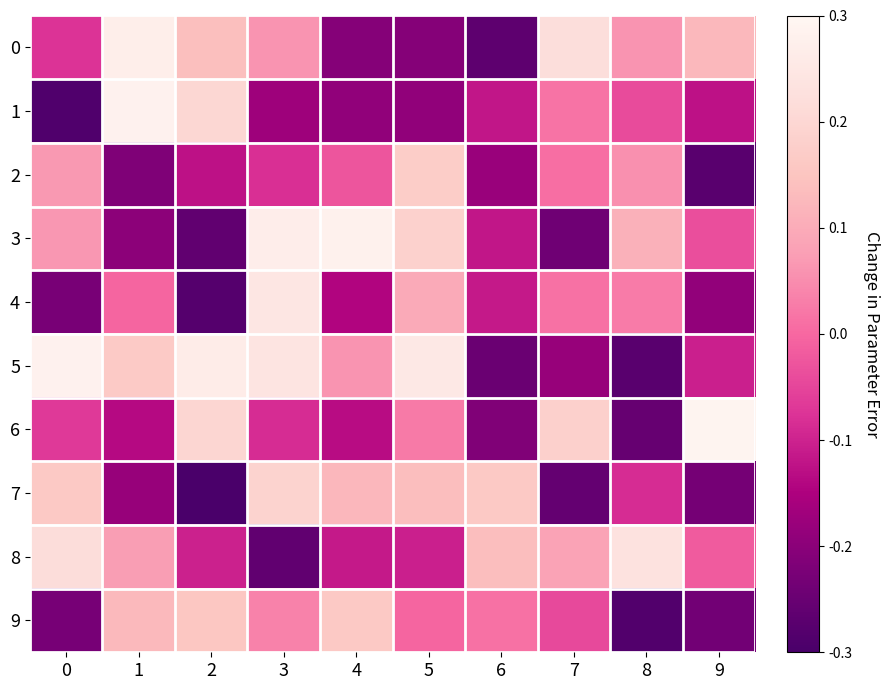

What is the difference between the highest and lowest values at 4?

0.5